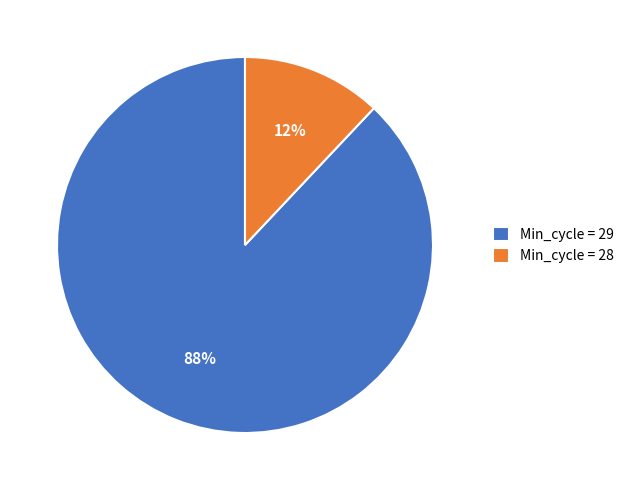

Combined, do Min_cycle = 28 and Min_cycle = 29 account for over 50%?

Yes